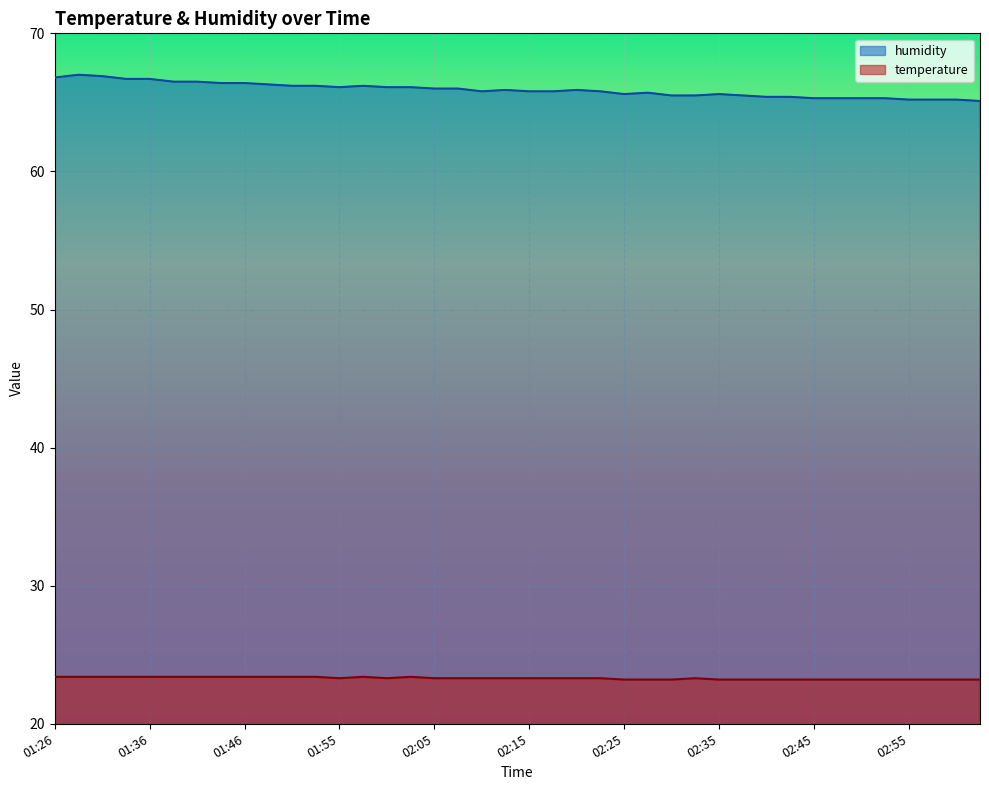

Does the chart display data point markers on the line(s)?

No